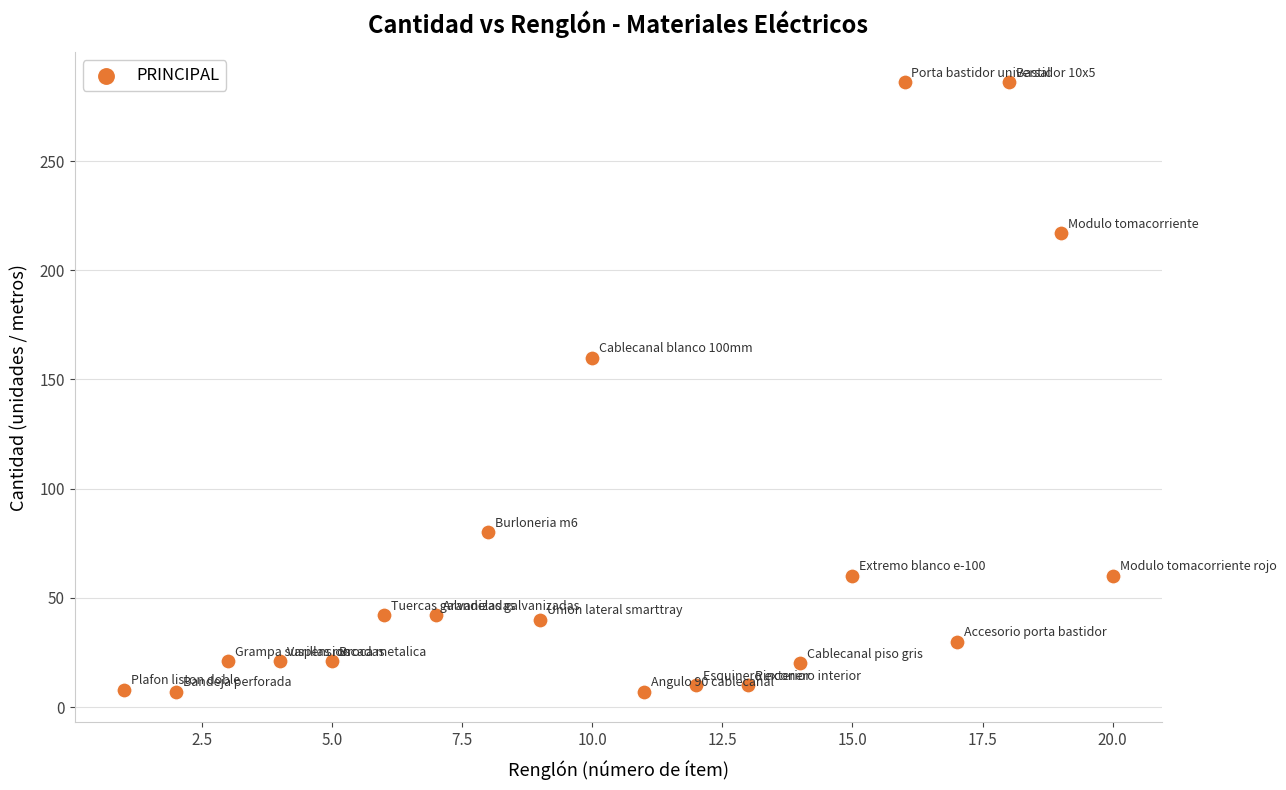

What Y value in the scatter plot is closest to 146?

160